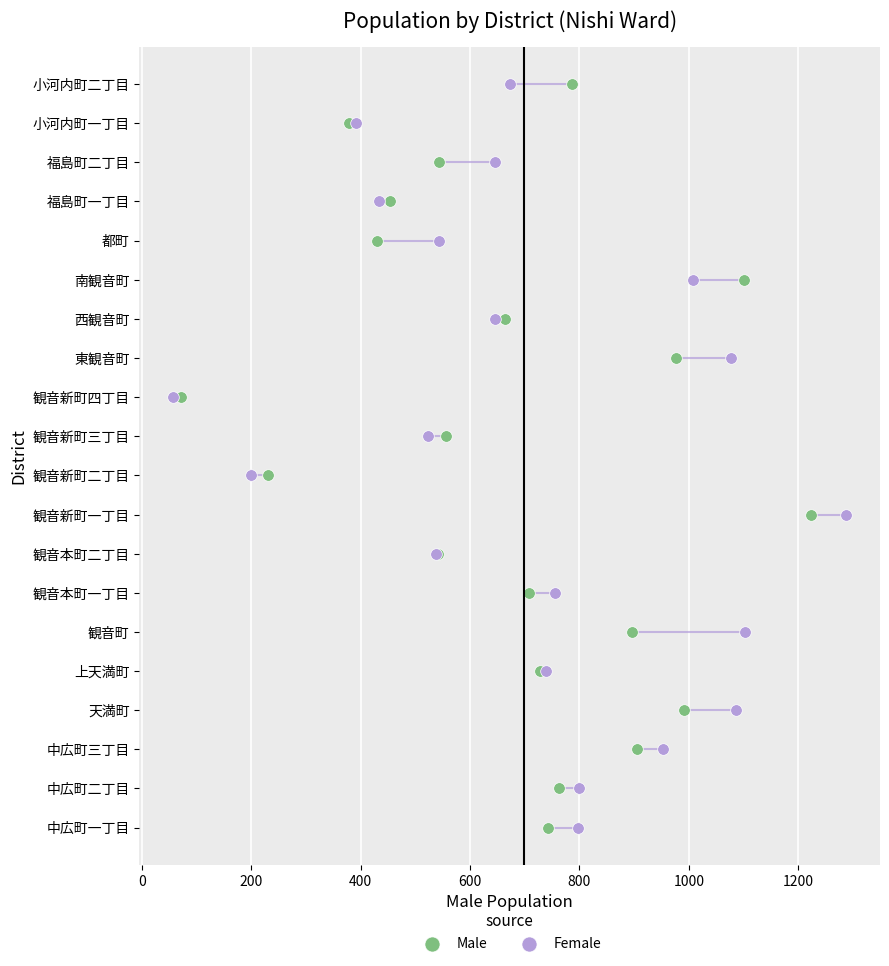

What are all the series names shown in the legend?

Male, Female